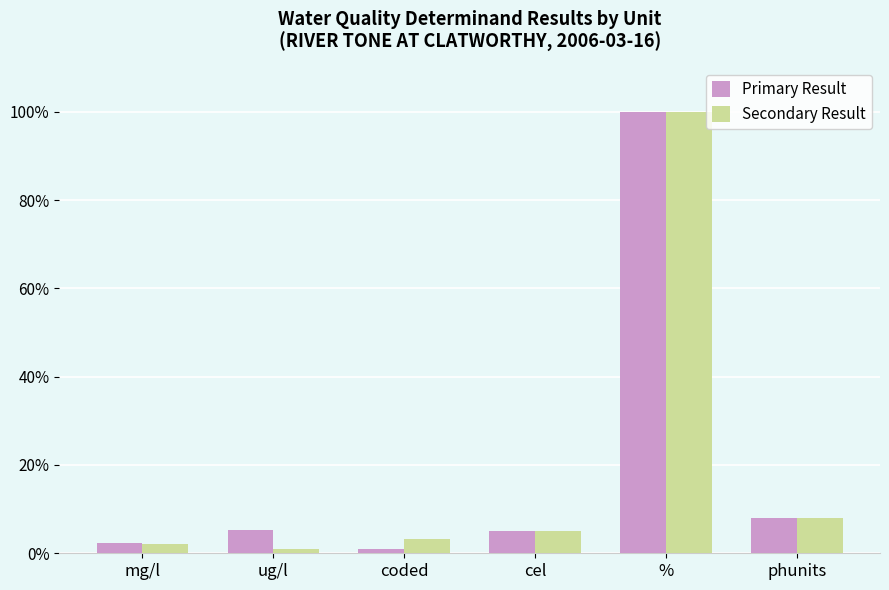

Is the value of Primary Result at % greater than the value of Secondary Result at phunits?

Yes